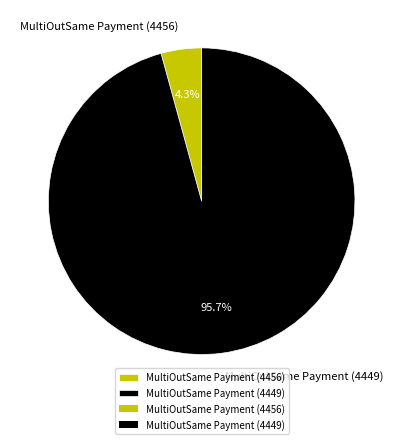

To the nearest percent, what percentage of the pie is MultiOutSame Payment (4456)?

4%